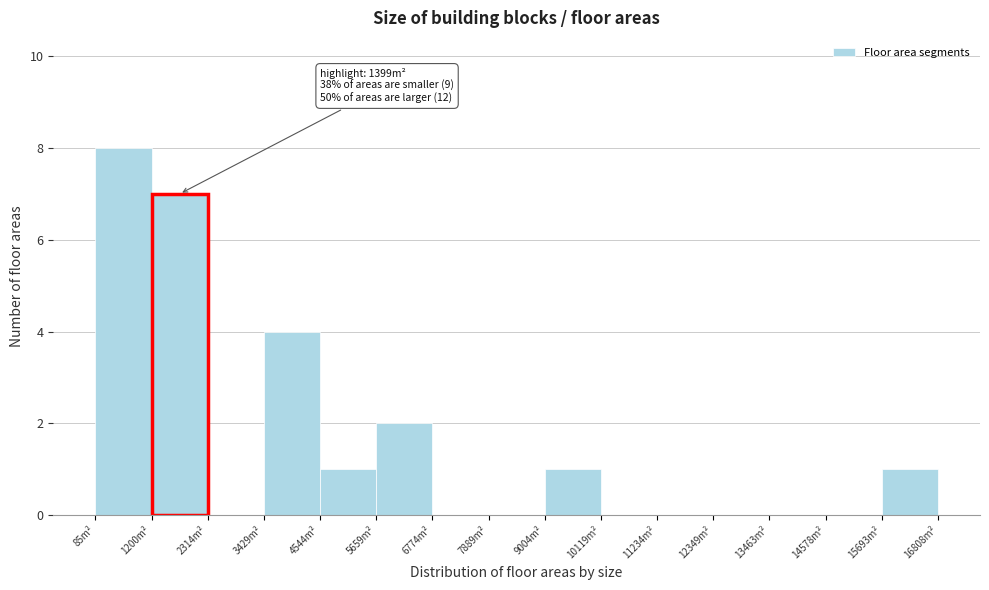

Over which range of the x-axis is the bar tallest?

0 to 1200